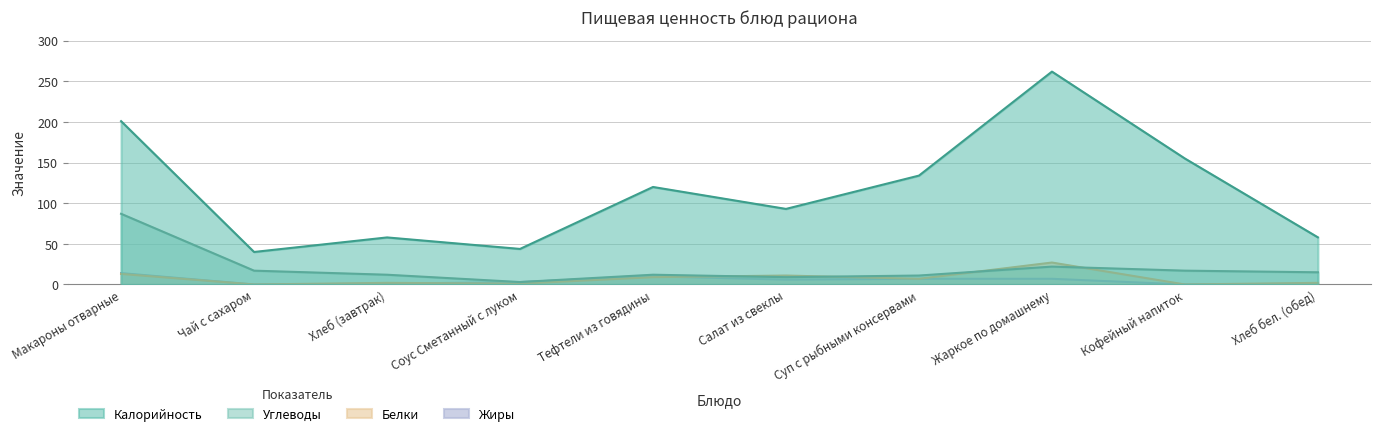

At which category does Калорийность reach its first local peak?

Хлеб (завтрак)